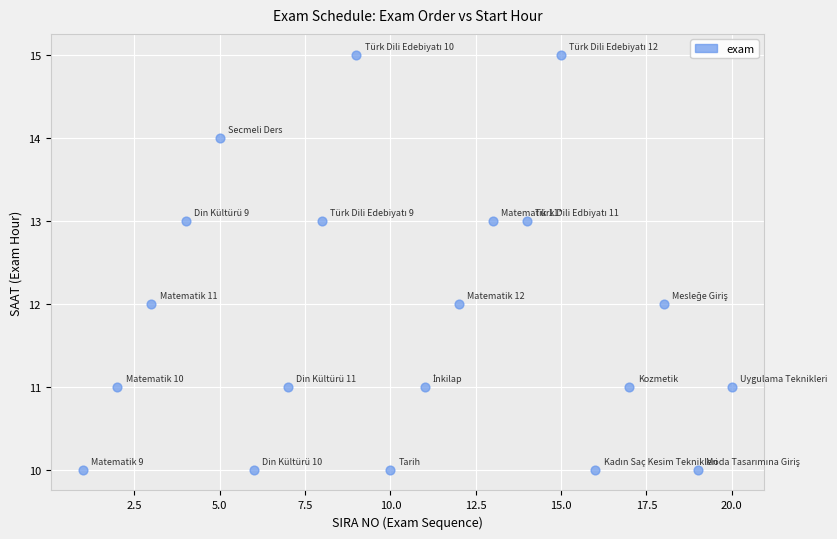

What is the range of Y values (max minus min)?

5